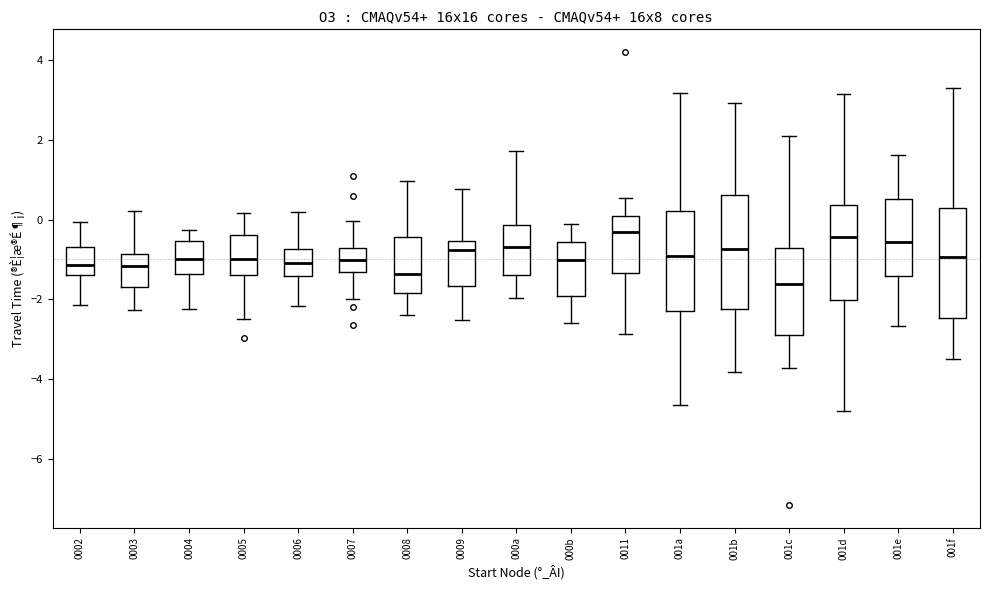

Reading left to right, read every box against the y-axis: the position of its median line, the range the box covers, and the ends of its whiskers. The values are not printed on the chart, so give them approximately, as read against the axis.

0002: median -1.2, box -1.4 to -0.6, whiskers -2.2 to 0.0
0003: median -1.2, box -1.8 to -0.8, whiskers -2.2 to 0.2
0004: median -1.0, box -1.4 to -0.6, whiskers -2.2 to -0.2
0005: median -1.0, box -1.4 to -0.4, whiskers -2.4 to 0.2
0006: median -1.0, box -1.4 to -0.8, whiskers -2.2 to 0.2
0007: median -1.0, box -1.4 to -0.8, whiskers -2.0 to 0.0
0008: median -1.4, box -1.8 to -0.4, whiskers -2.4 to 1.0
0009: median -0.8, box -1.6 to -0.6, whiskers -2.6 to 0.8
000a: median -0.6, box -1.4 to -0.2, whiskers -2.0 to 1.8
000b: median -1.0, box -2.0 to -0.6, whiskers -2.6 to -0.2
0011: median -0.4, box -1.4 to 0.0, whiskers -2.8 to 0.6
001a: median -1.0, box -2.2 to 0.2, whiskers -4.6 to 3.2
001b: median -0.8, box -2.2 to 0.6, whiskers -3.8 to 3.0
001c: median -1.6, box -2.8 to -0.8, whiskers -3.8 to 2.2
001d: median -0.4, box -2.0 to 0.4, whiskers -4.8 to 3.2
001e: median -0.6, box -1.4 to 0.6, whiskers -2.6 to 1.6
001f: median -1.0, box -2.4 to 0.2, whiskers -3.4 to 3.2